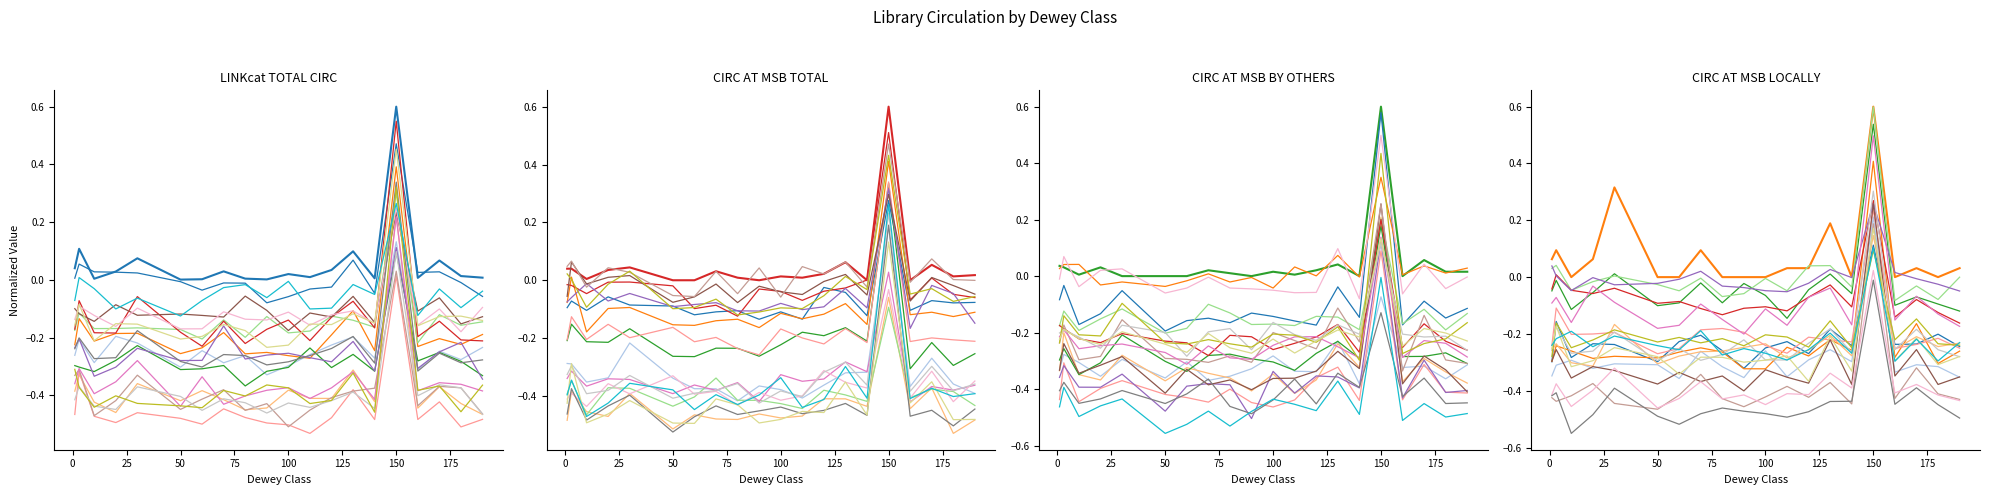

How many positive values does the CIRC AT MSB, TOTAL series have?

15